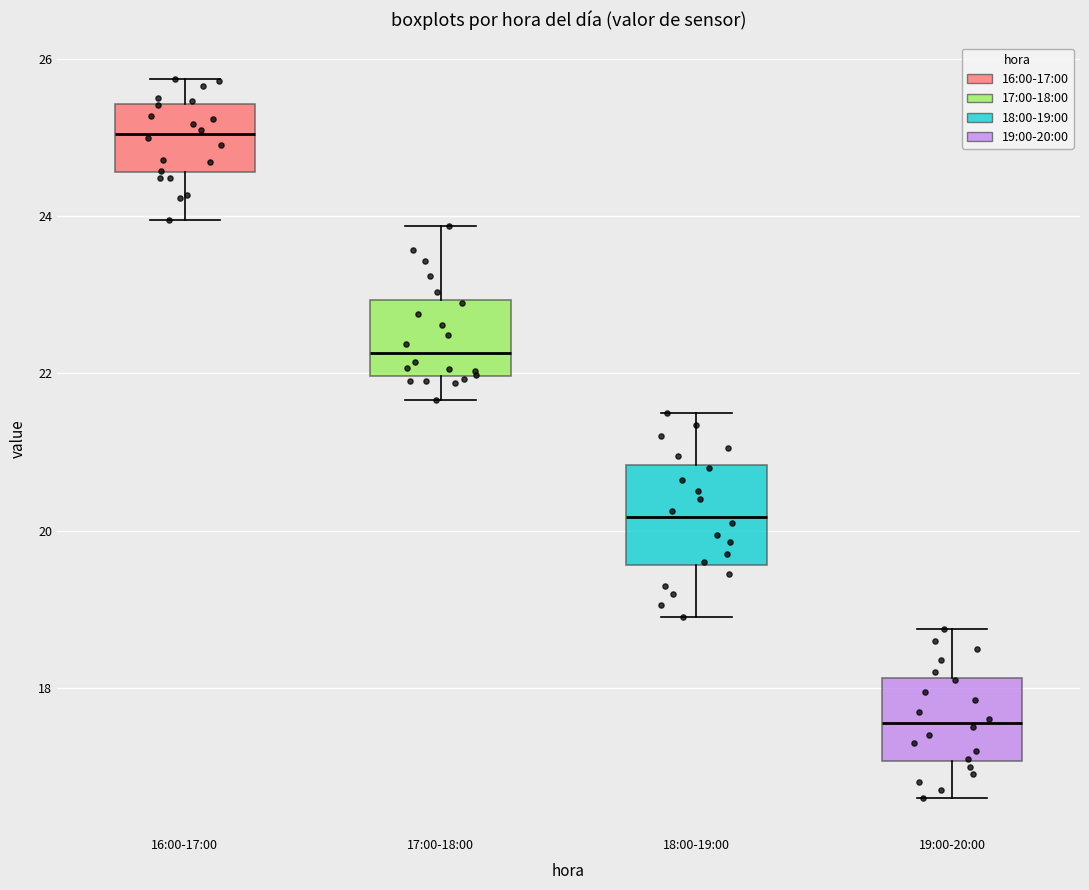

Reading left to right, read every box against the y-axis: the position of its median line, the range the box covers, and the ends of its whiskers. The values are not printed on the chart, so give them approximately, as read against the axis.

16:00-17:00: median 25.0, box 24.6 to 25.4, whiskers 24.0 to 25.8
17:00-18:00: median 22.2, box 22.0 to 23.0, whiskers 21.6 to 23.8
18:00-19:00: median 20.2, box 19.6 to 20.8, whiskers 19.0 to 21.6
19:00-20:00: median 17.6, box 17.0 to 18.2, whiskers 16.6 to 18.8